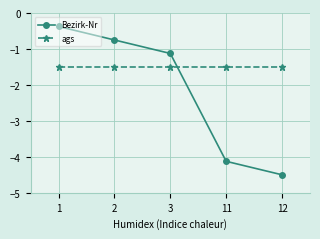

Which label corresponds to the smallest value in the chart?

12